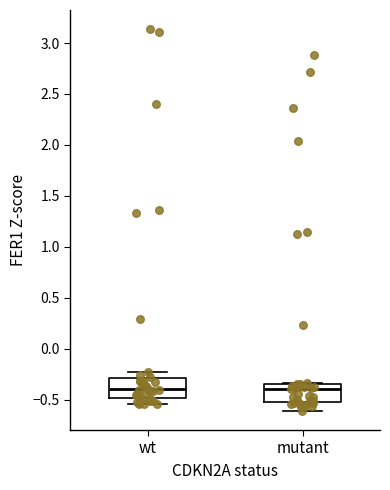

Reading left to right, transcribe this box plot: for each box, give where its median line is, the range the box spans, and where its two whiskers end, as read against the y-axis. The values are not printed on the chart, so give them approximately, as read against the axis.

wt: median -0.40, box -0.50 to -0.30, whiskers -0.55 to -0.25
mutant: median -0.40, box -0.55 to -0.35, whiskers -0.60 to -0.35